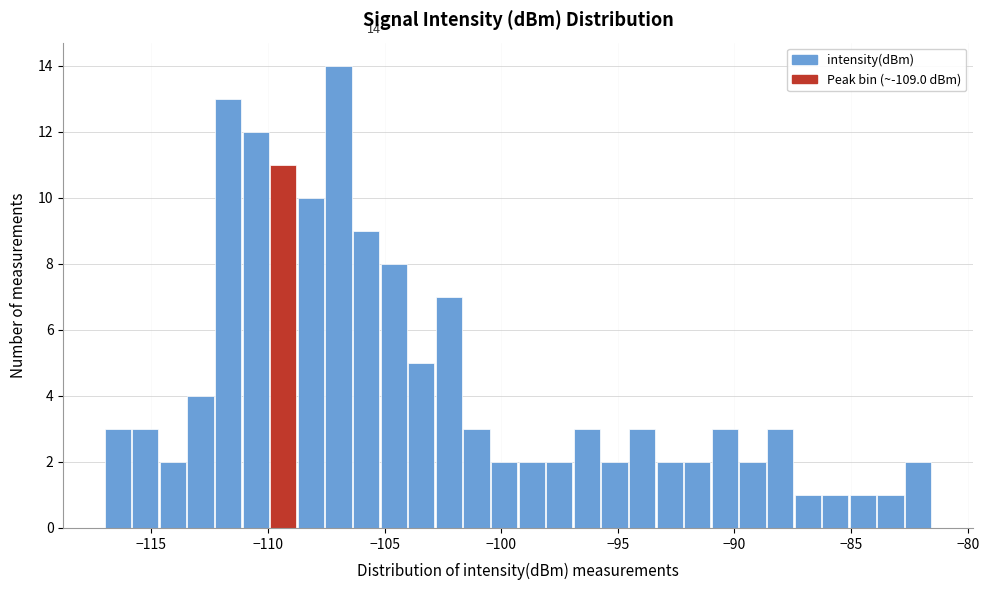

Read against the x-axis, roughly where is the centre of the tallest bar?

-107.0